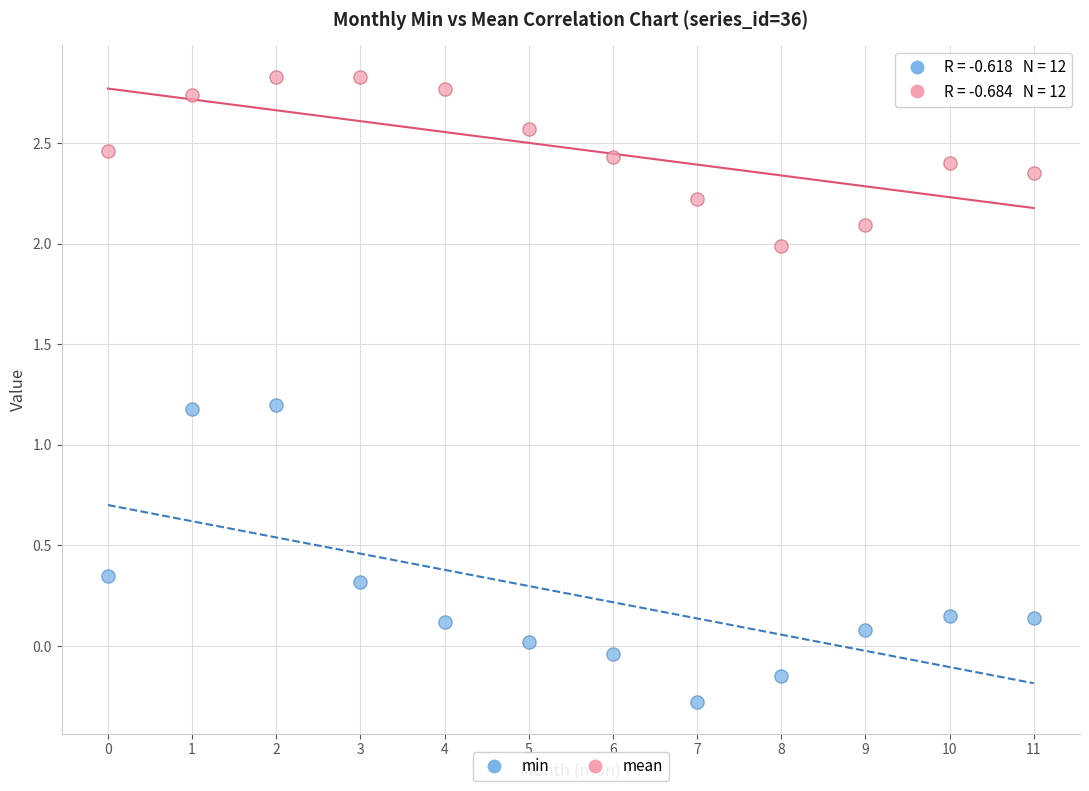

Which series has the largest Y range (max minus min)?

min